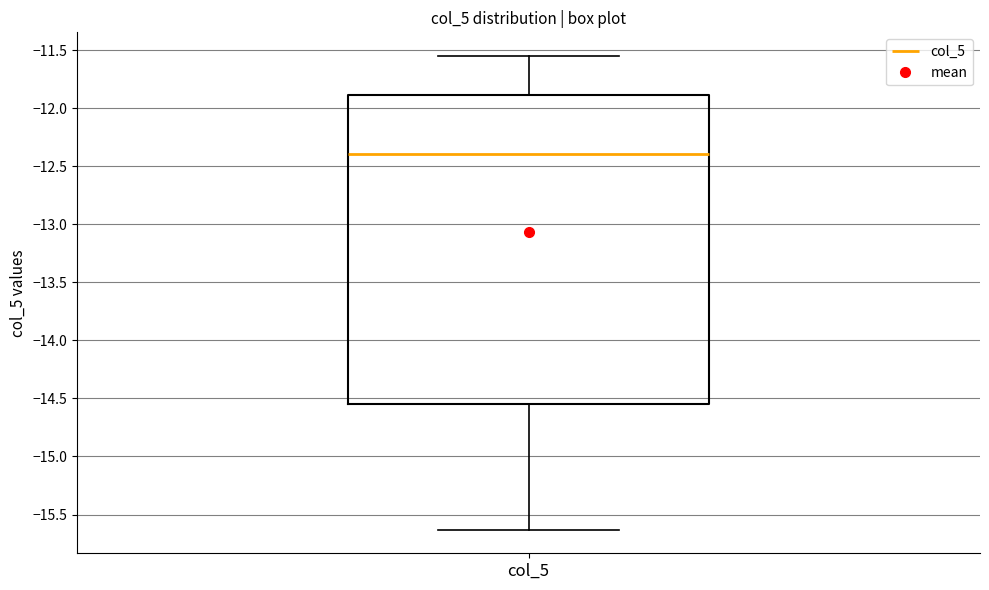

Read this box plot against the y-axis: the position of the median line, the range covered by the box, and the ends of both whiskers. The values are not printed on the chart, so give them approximately, as read against the axis.

median -12.40, box -14.55 to -11.90, whiskers -15.65 to -11.55